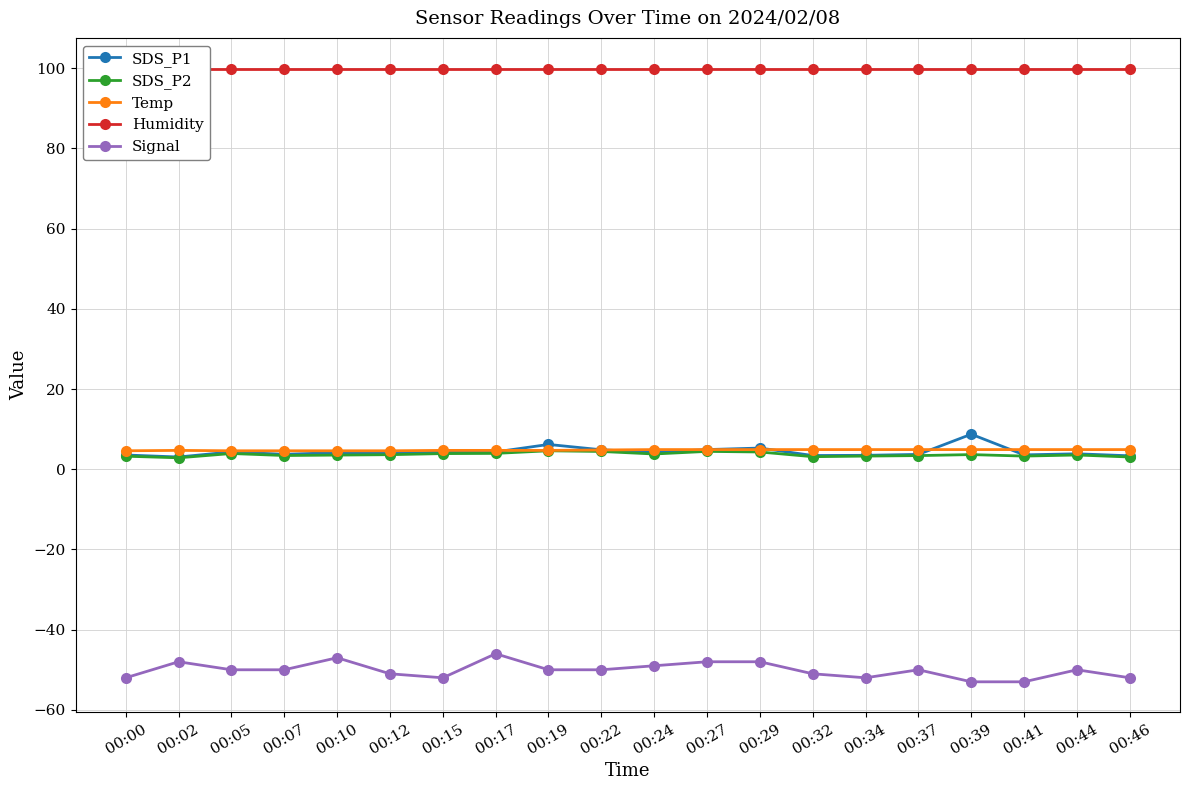

At how many categories does at least one series exceed -31?

20